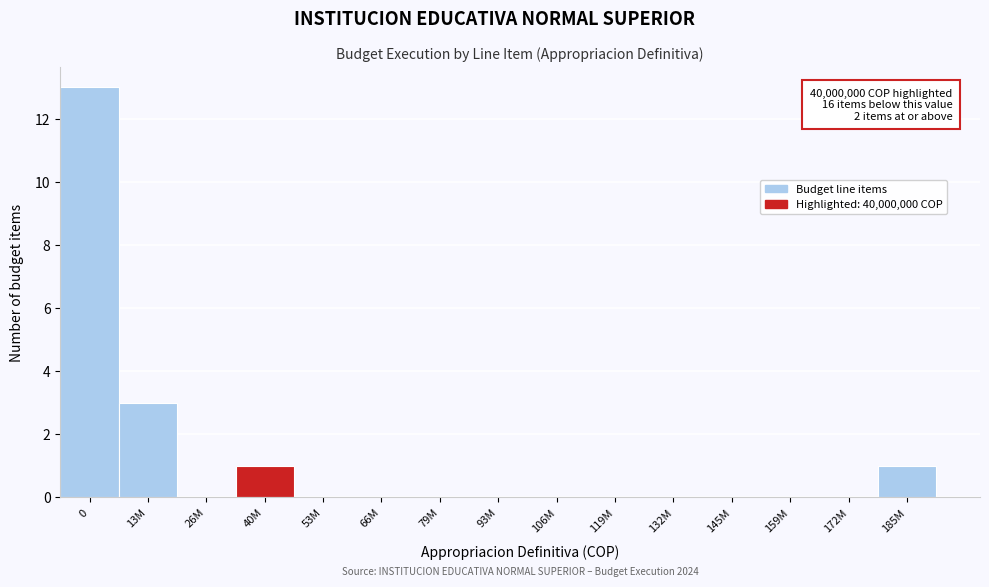

Reading left to right, what are all the values shown in this chart?

0=13	13M=3	26M=0	40M=1	53M=0	66M=0	79M=0	93M=0	106M=0	119M=0	132M=0	145M=0	159M=0	172M=0	185M=1